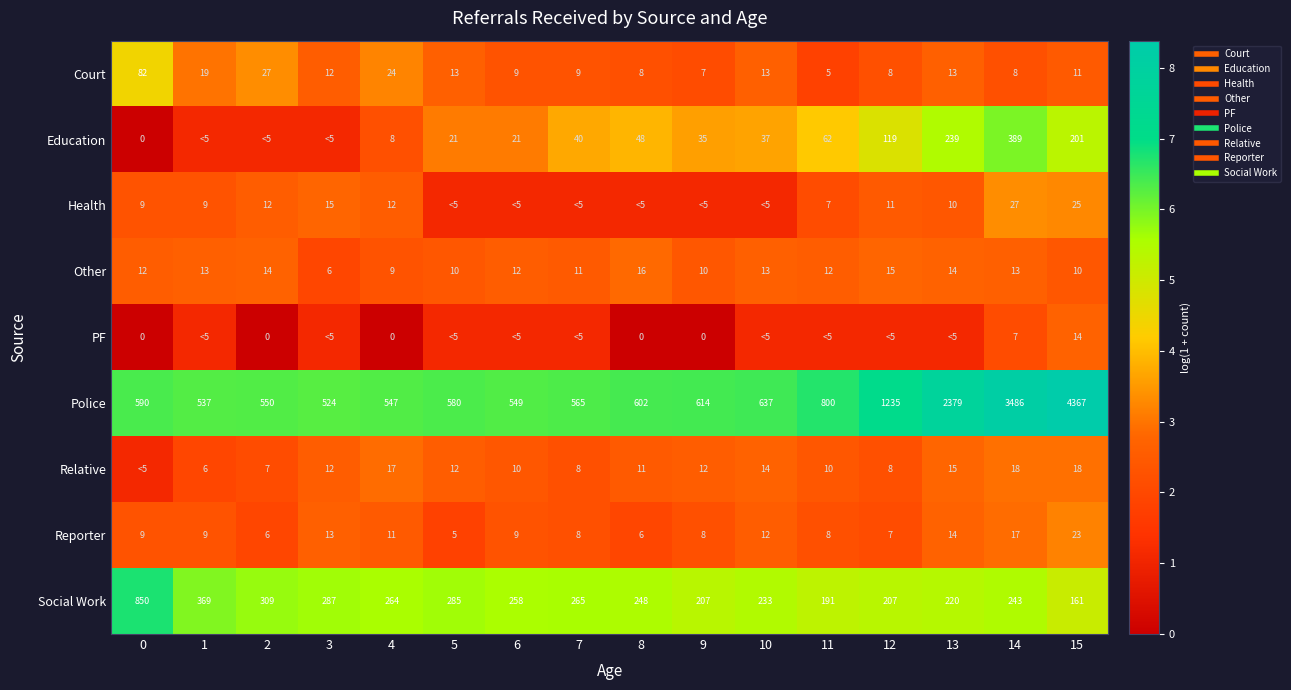

The value of Police at 6 is 6.3. True or false?

True